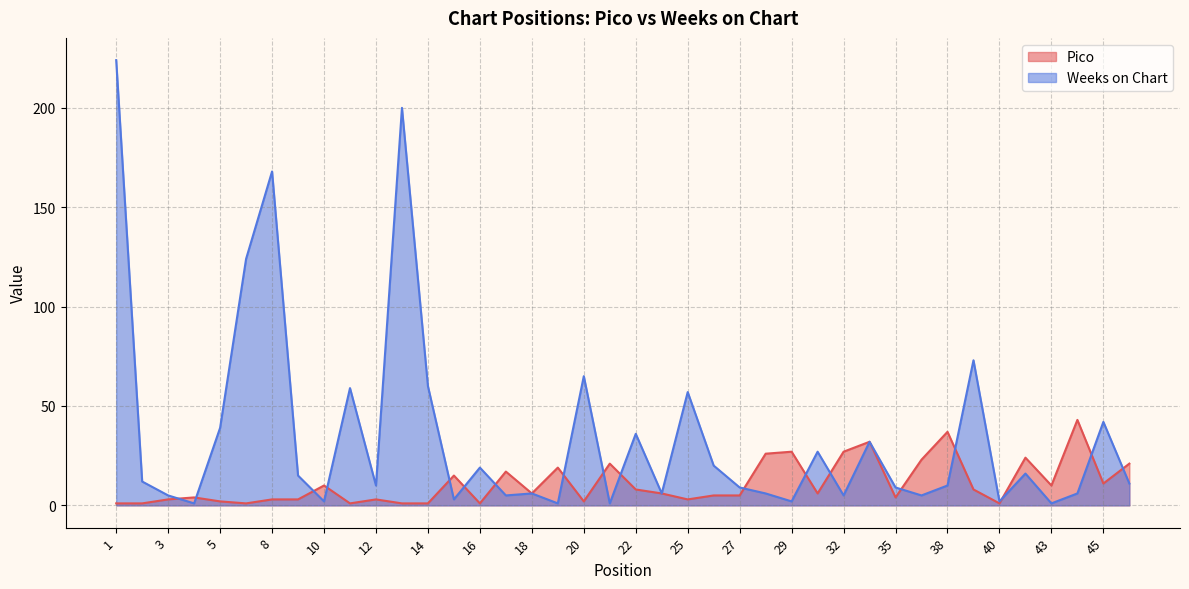

Which series has the largest total across all categories?

Weeks on Chart